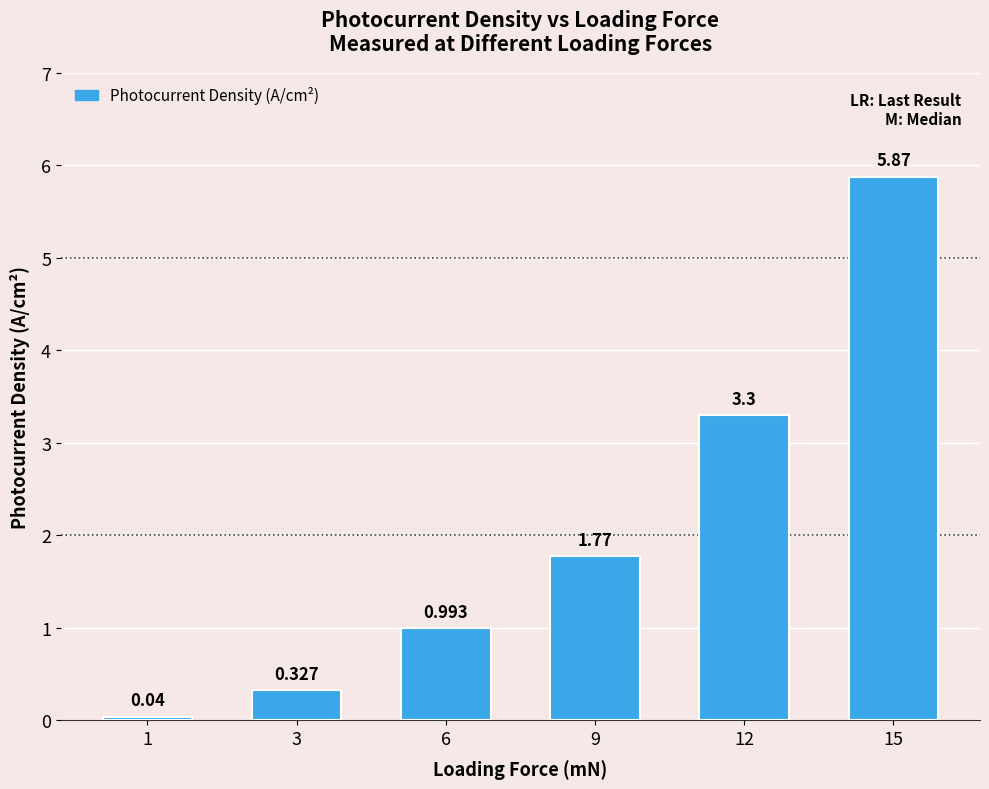

Where does the data first go above 1?

9